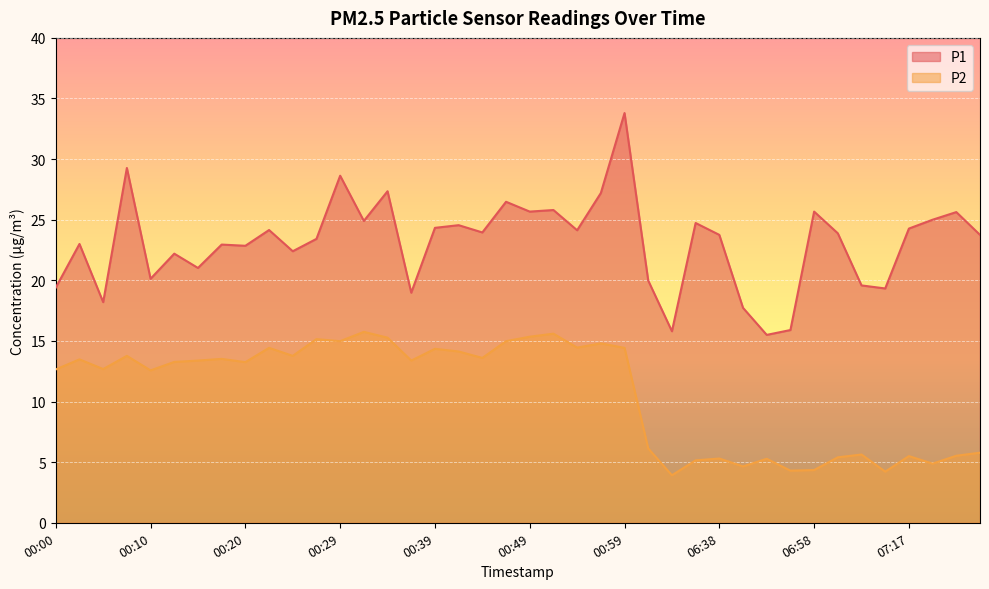

Where is P2 nearest to the value 9?

06:07